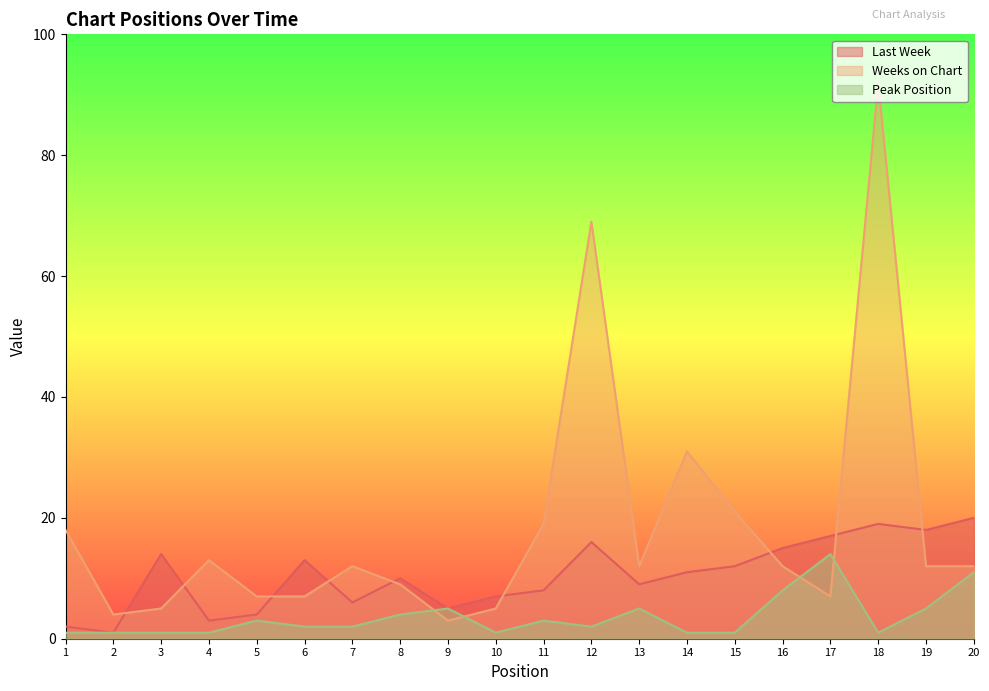

Between 9 and 12, which series saw the biggest shift?

Weeks on Chart